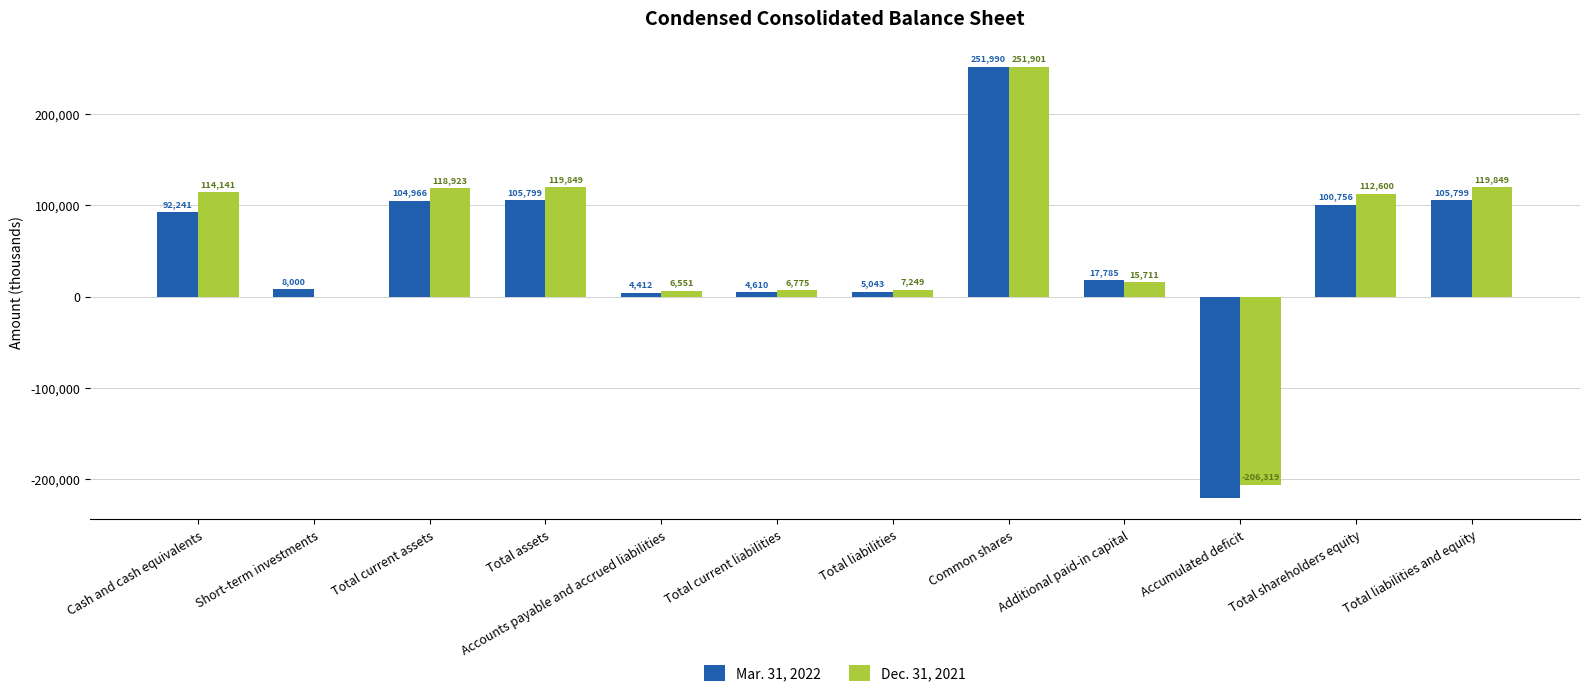

What is the maximum value shown in the chart?

251990